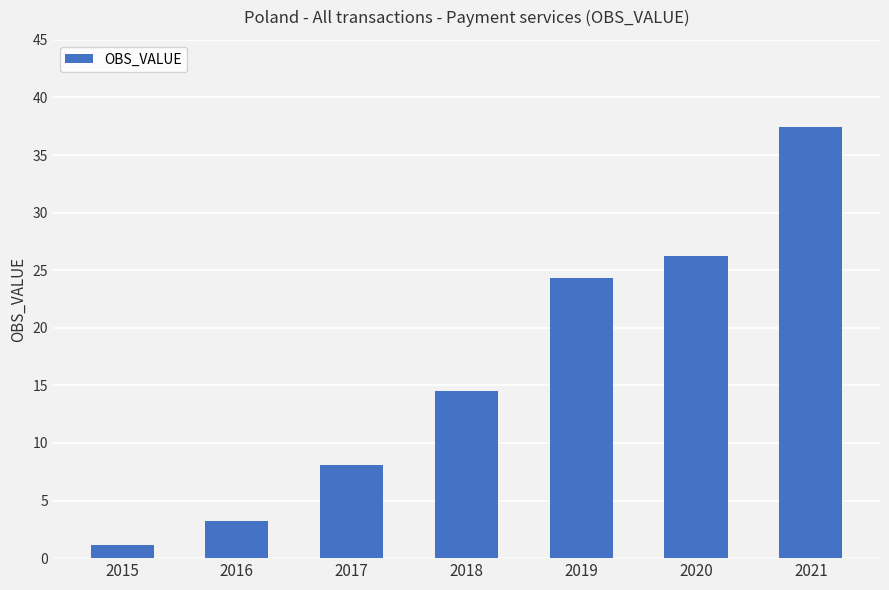

What is the greatest value displayed?

37.4